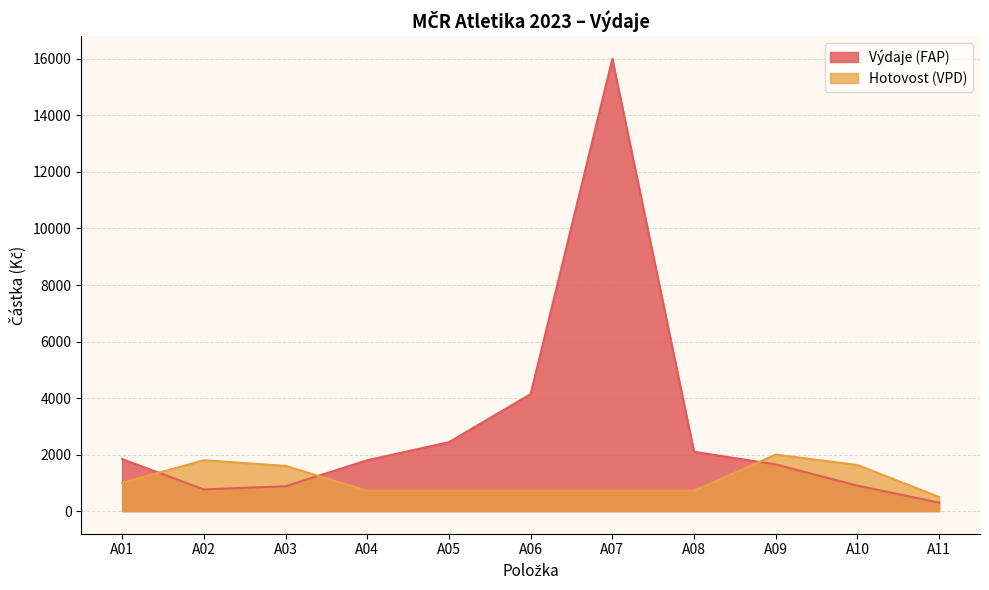

Reading right to left, transcribe all the data shown in this chart.

Výdaje (FAP): 300	900	1650	2100	16000	4140	2440	1800	880	768	1840
Hotovost (VPD): 500	1632	2000	720	720	720	720	720	1600	1800	1000